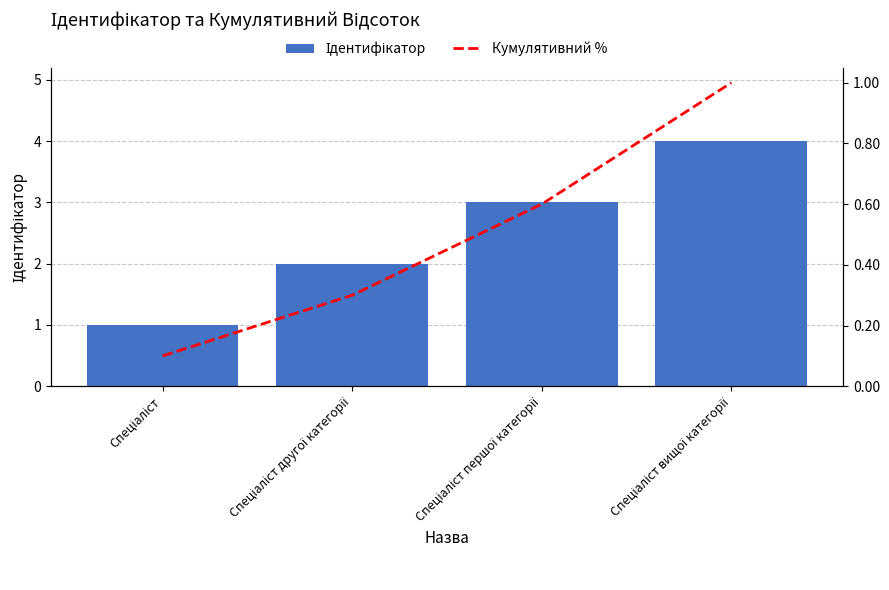

Between Спеціаліст and Спеціаліст вищої категорії, which series saw the biggest shift?

Ідентифікатор